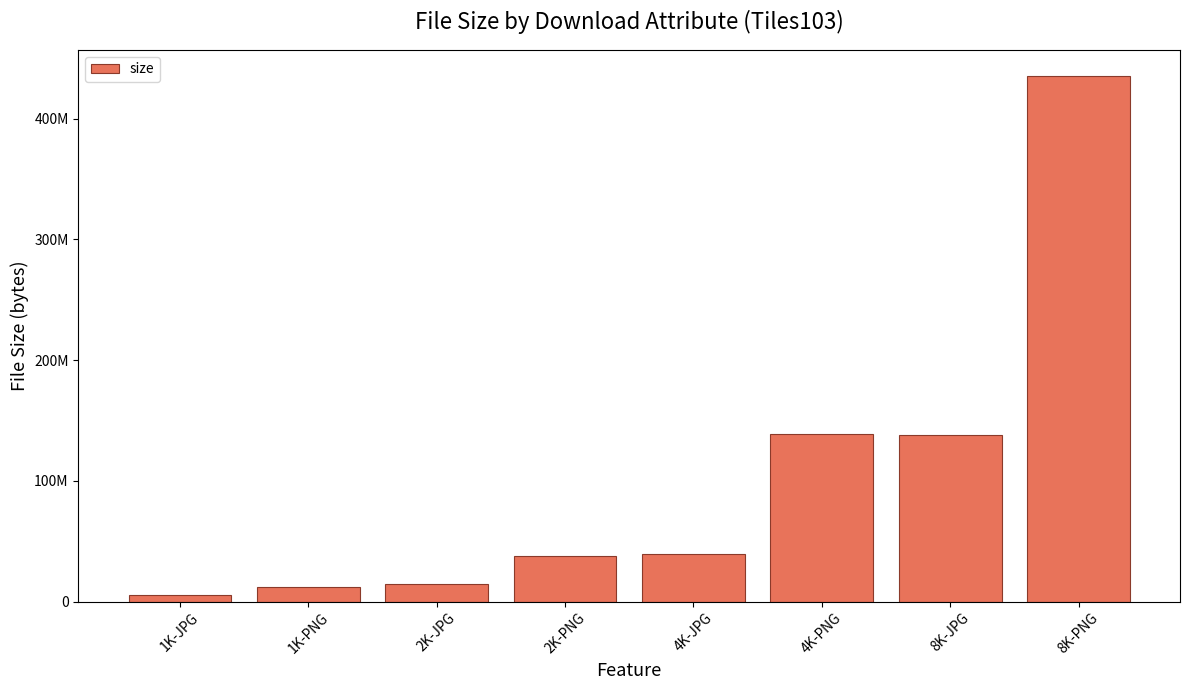

What is the label of the 7th bar from the right?

1K-PNG